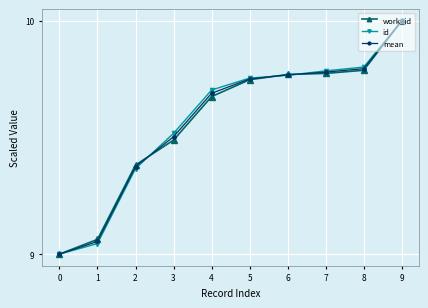

At which category does the chart reach its peak across all series?

9